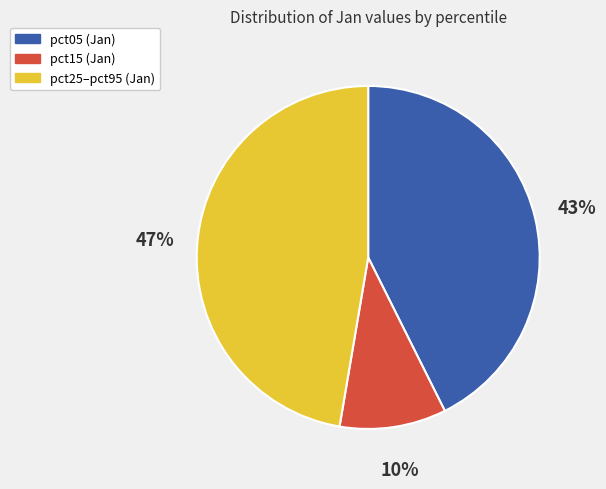

Is there any slice that represents more than half of the pie?

No